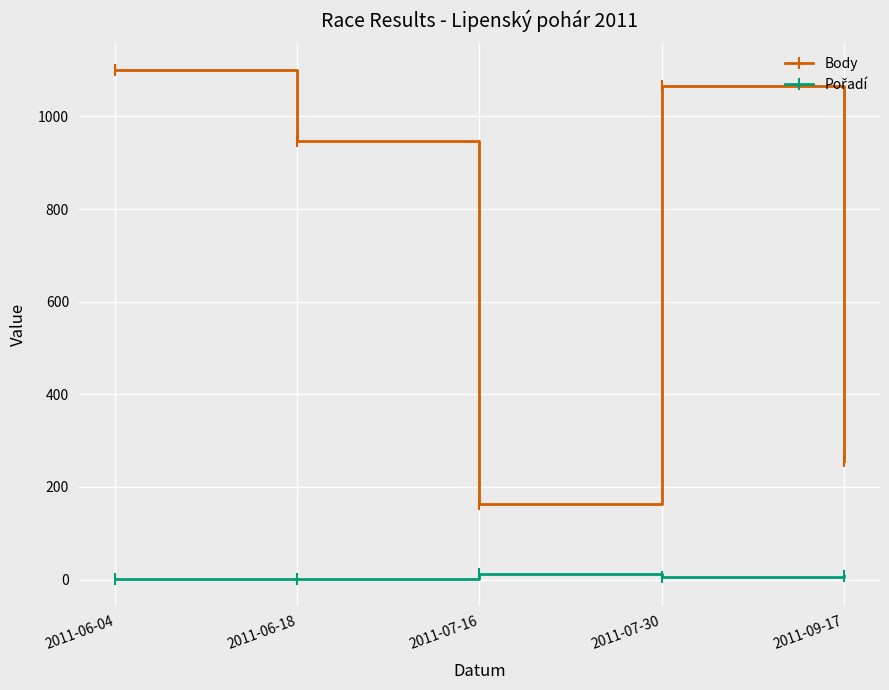

What position from the left is 2011-06-04?

1